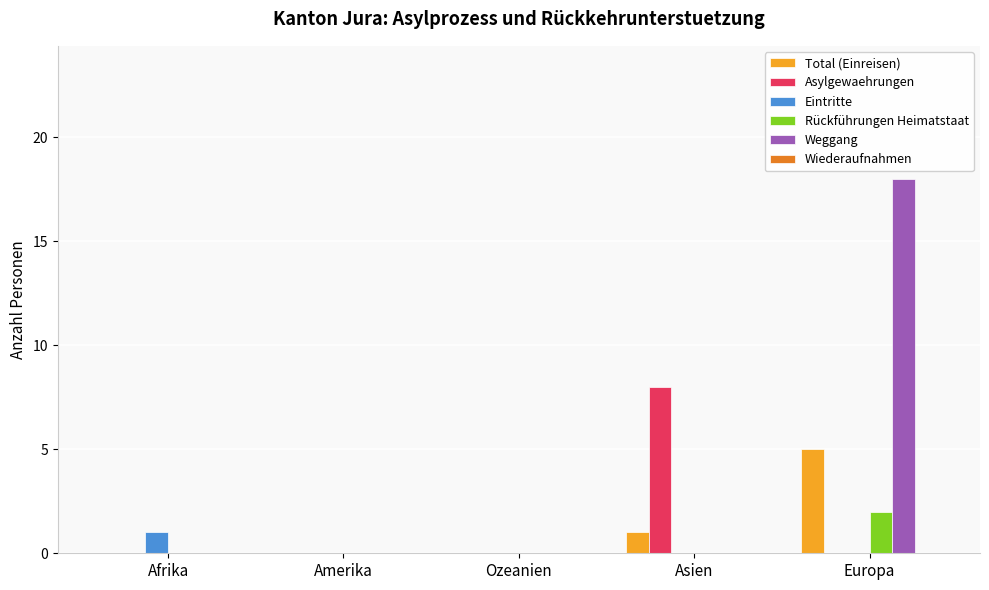

Reading left to right, list all the values displayed in this chart.

Total (Einreisen): Afrika=0	Amerika=0	Ozeanien=0	Asien=1	Europa=5
Asylgewaehrungen: Afrika=0	Amerika=0	Ozeanien=0	Asien=8	Europa=0
Eintritte: Afrika=1	Amerika=0	Ozeanien=0	Asien=0	Europa=0
Rückführungen Heimatstaat: Afrika=0	Amerika=0	Ozeanien=0	Asien=0	Europa=2
Weggang: Afrika=0	Amerika=0	Ozeanien=0	Asien=0	Europa=18